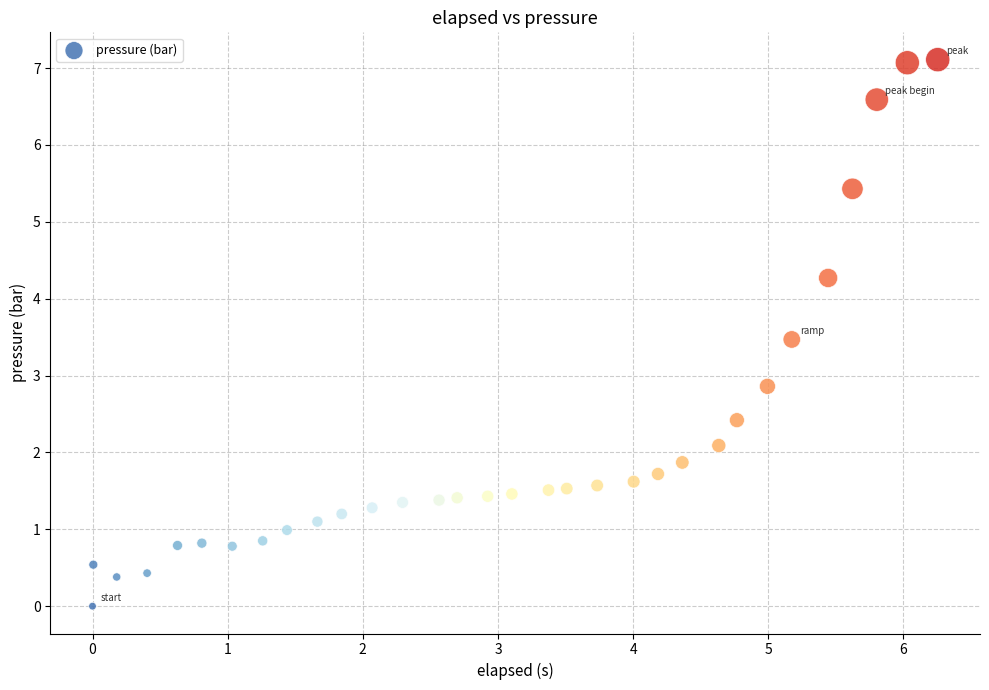

What Y value in the scatter plot is closest to 3?

2.9